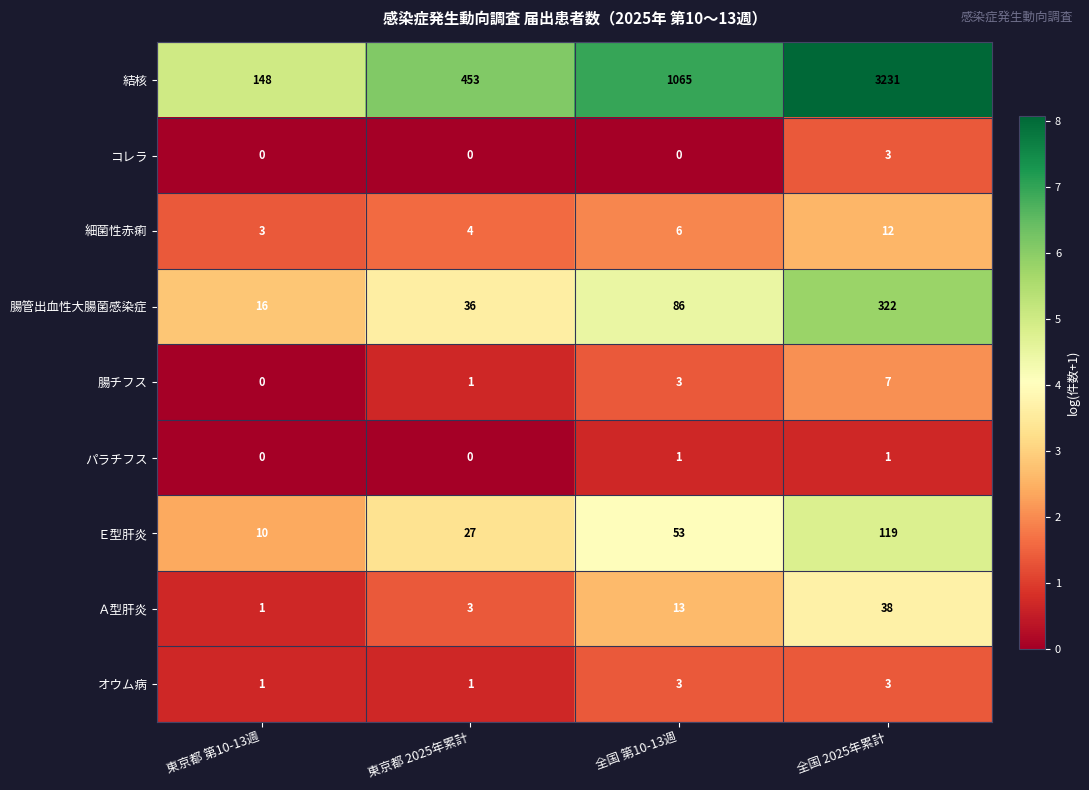

The value of 細菌性赤痢 at 東京都 2025年累計 is 4. True or false?

True